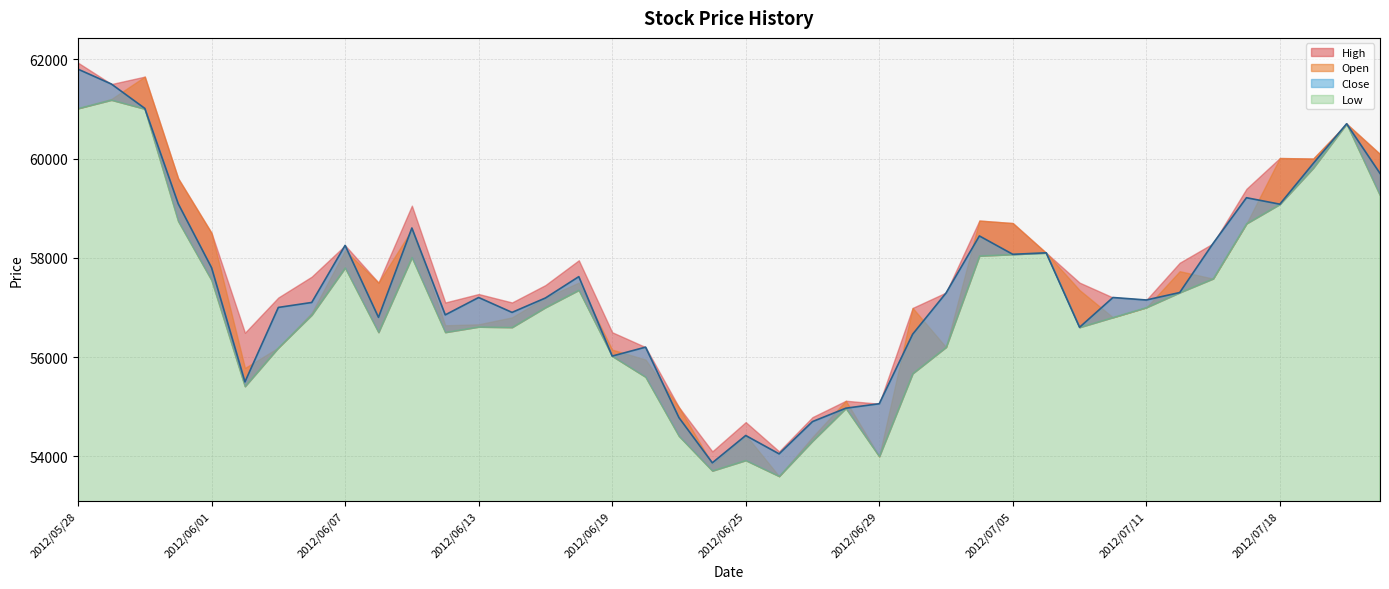

Read the Low value at 2012/06/13.

56610